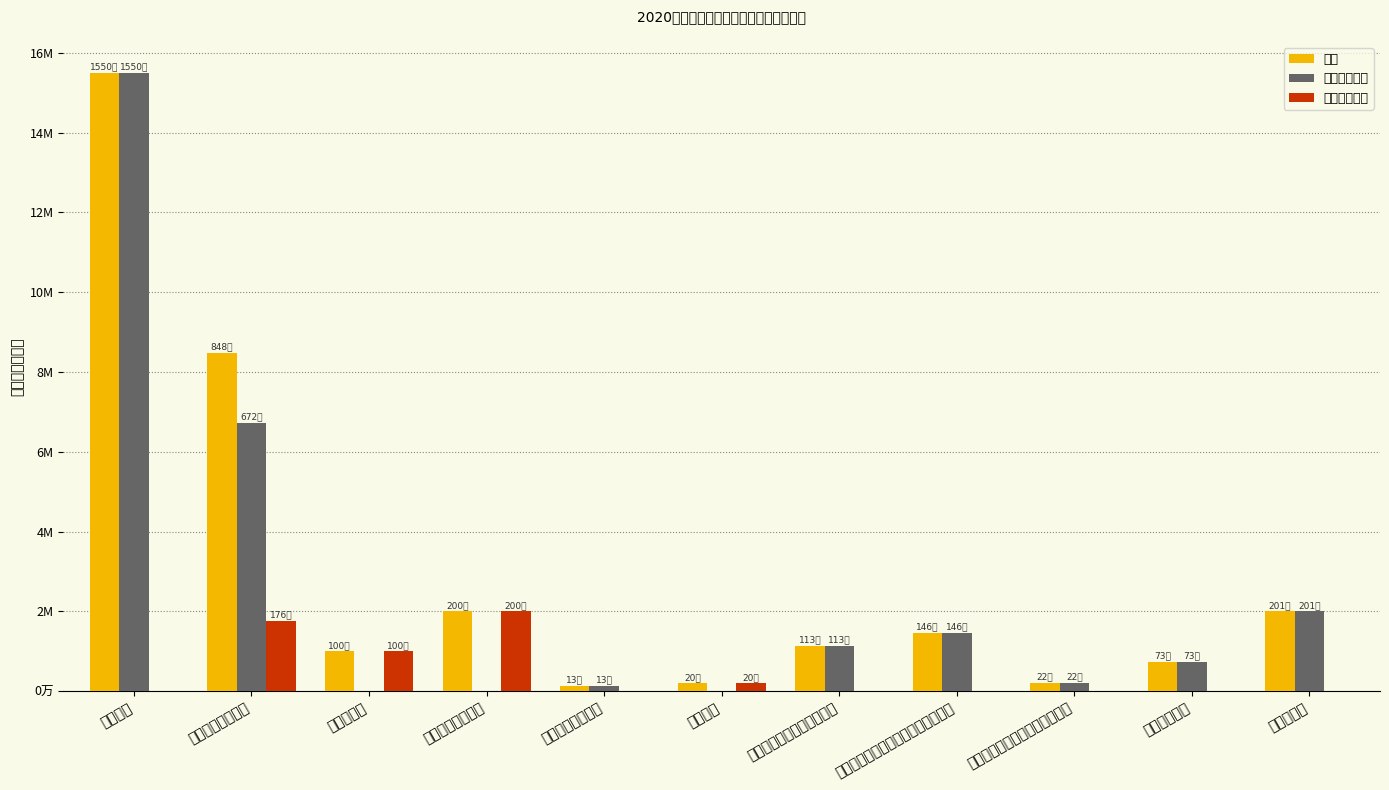

What is the difference between the highest and lowest values at 住房公积金?

2008060.2